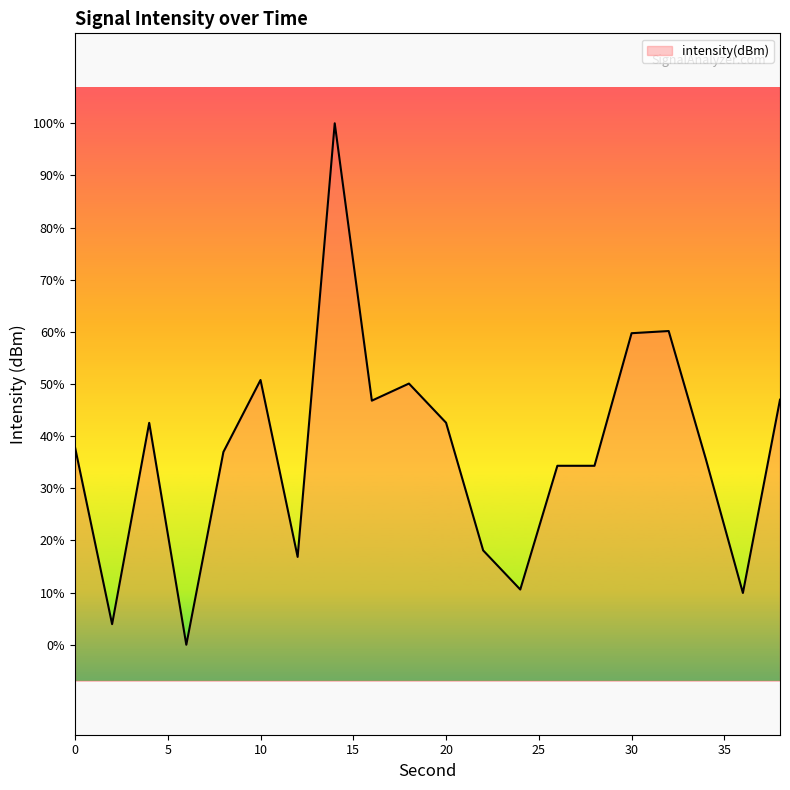

At which label does the data first exceed -133?

4